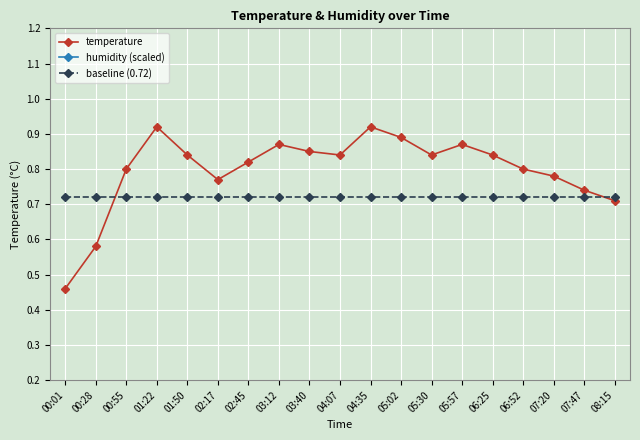

Reading right to left, extract all data points from this chart.

temperature: 0.7	0.7	0.8	0.8	0.8	0.9	0.8	0.9	0.9	0.8	0.8	0.9	0.8	0.8	0.8	0.9	0.8	0.6	0.5
humidity (scaled): 5.3	5.3	5.3	5.3	5.3	5.3	5.3	5.3	5.3	5.3	5.3	5.3	5.3	5.3	5.3	5.3	5.3	5.3	5.3
baseline (0.72): 0.7	0.7	0.7	0.7	0.7	0.7	0.7	0.7	0.7	0.7	0.7	0.7	0.7	0.7	0.7	0.7	0.7	0.7	0.7